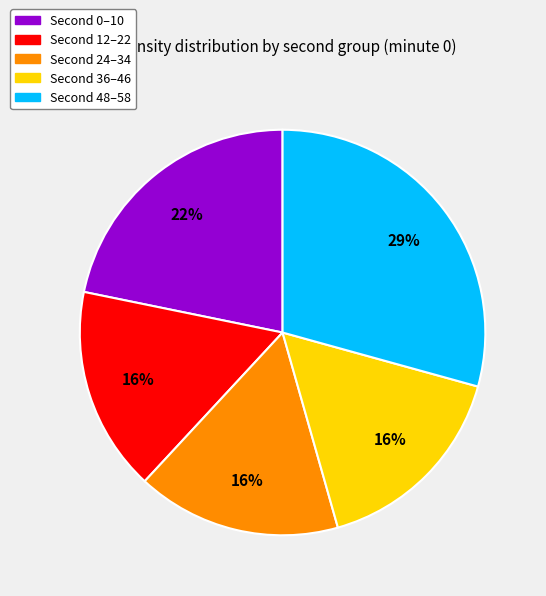

How many segments does this pie chart have?

5